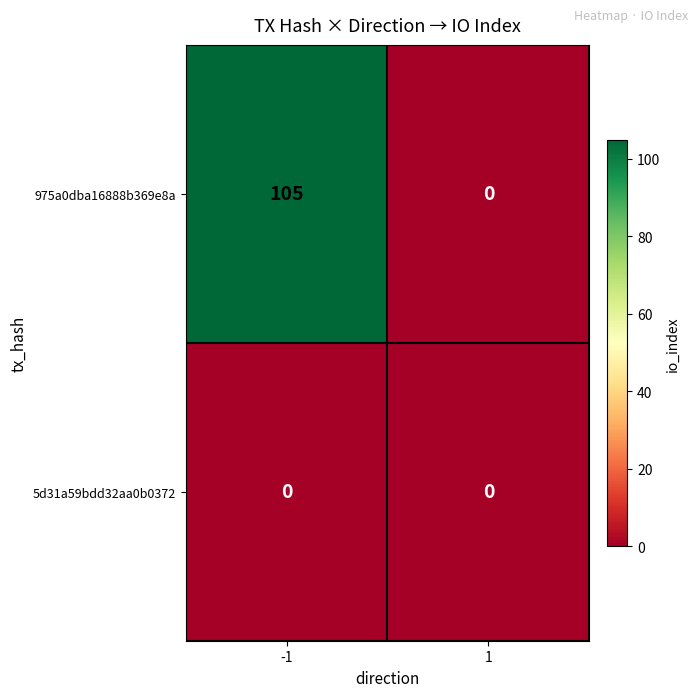

What is the maximum value for 975a0dba16888b369e8a?

105